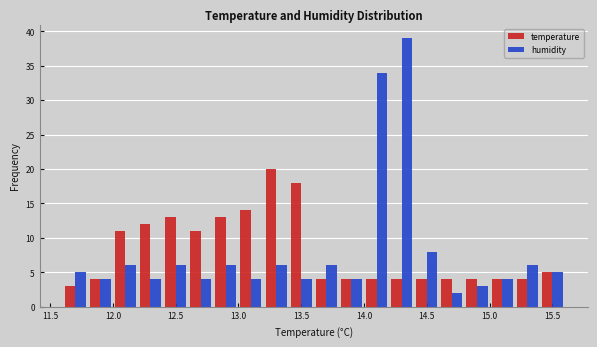

Reading left to right, transcribe this chart: for each range on the x-axis, give the height of each series' bar. The values are not printed on the chart, so give them approximately, as read against the axis.

11.6 to 11.8: temperature=3	humidity=5
11.8 to 12.0: temperature=4	humidity=4
12.0 to 12.2: temperature=11	humidity=6
12.2 to 12.4: temperature=12	humidity=4
12.4 to 12.6: temperature=13	humidity=6
12.6 to 12.8: temperature=11	humidity=4
12.8 to 13.0: temperature=13	humidity=6
13.0 to 13.2: temperature=14	humidity=4
13.2 to 13.4: temperature=20	humidity=6
13.4 to 13.6: temperature=18	humidity=4
13.6 to 13.8: temperature=4	humidity=6
13.8 to 14.0: temperature=4	humidity=4
14.0 to 14.2: temperature=4	humidity=34
14.2 to 14.4: temperature=4	humidity=39
14.4 to 14.6: temperature=4	humidity=8
14.6 to 14.8: temperature=4	humidity=2
14.8 to 15.0: temperature=4	humidity=3
15.0 to 15.2: temperature=4	humidity=4
15.2 to 15.4: temperature=4	humidity=6
15.4 to 15.6: temperature=5	humidity=5